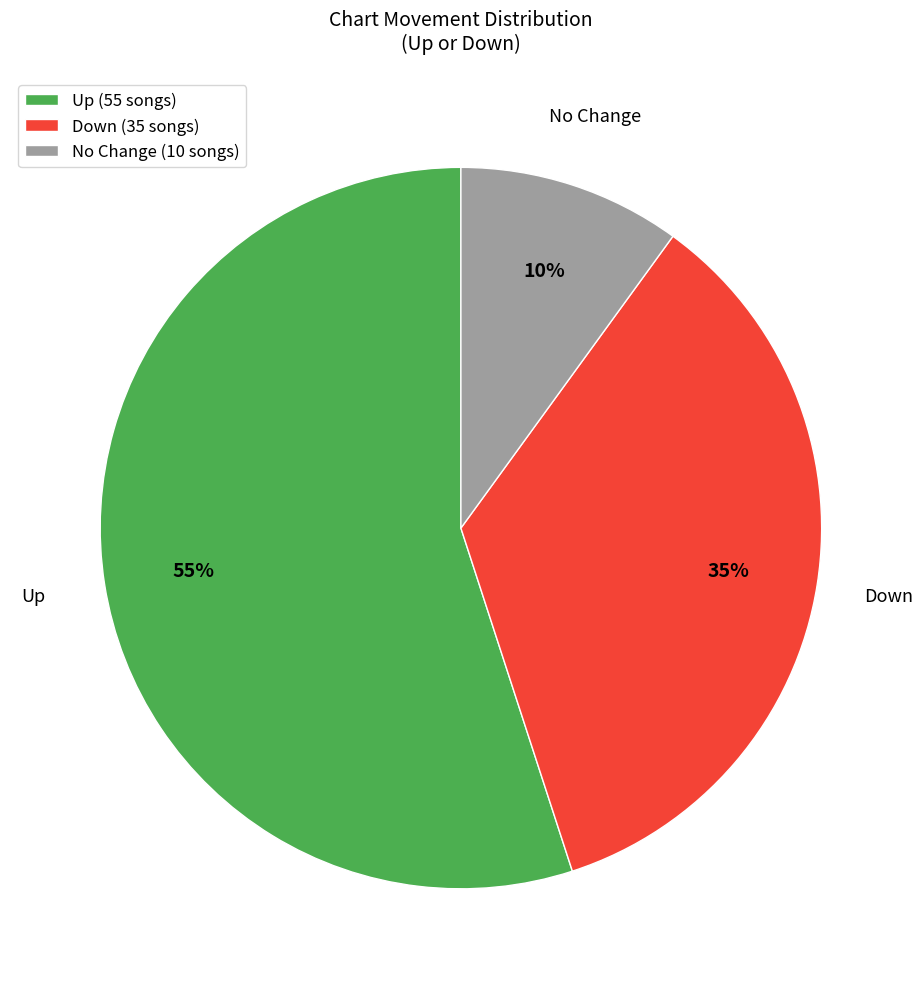

Which has a higher value, Up (55 songs) or No Change (10 songs)?

Up (55 songs)